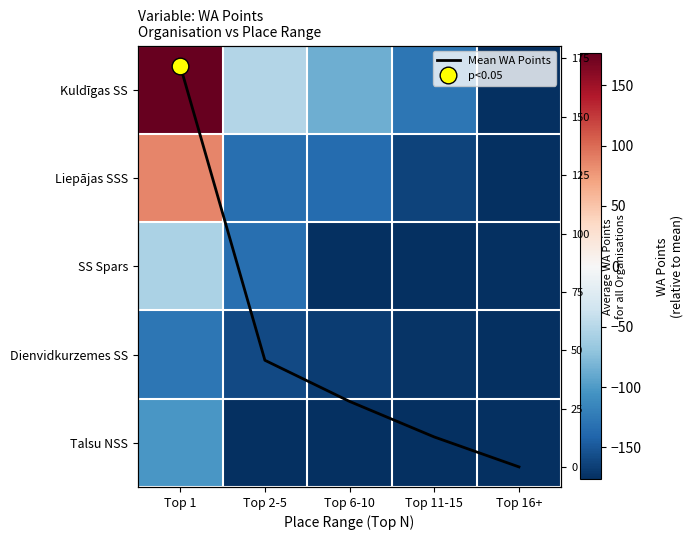

Which category has the highest value across all series?

Top 1